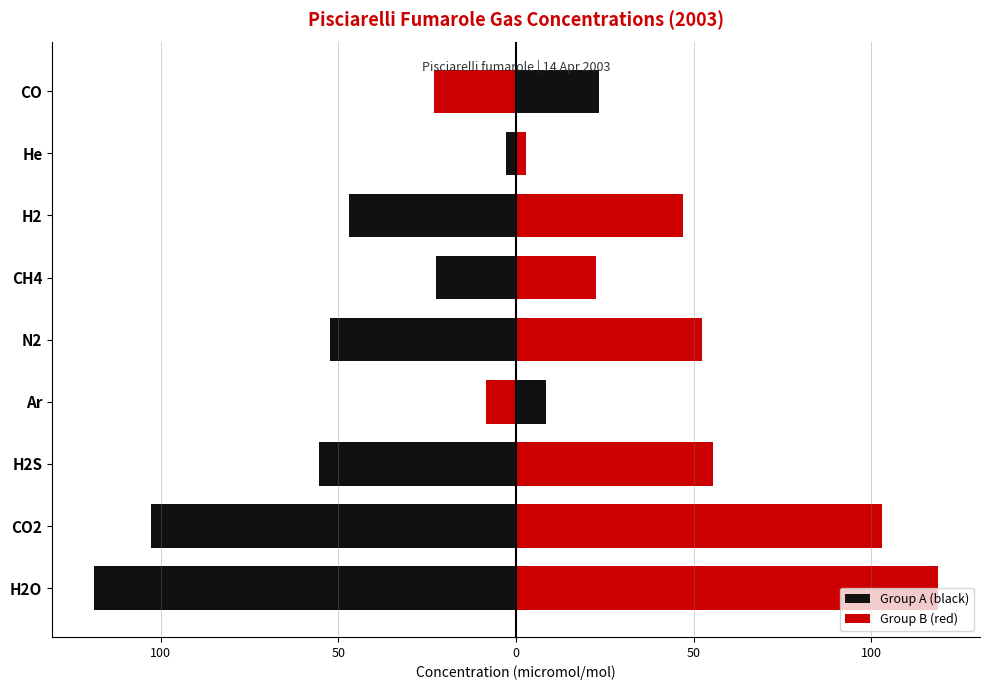

Read the Group B (red) value at CO.

-23.2